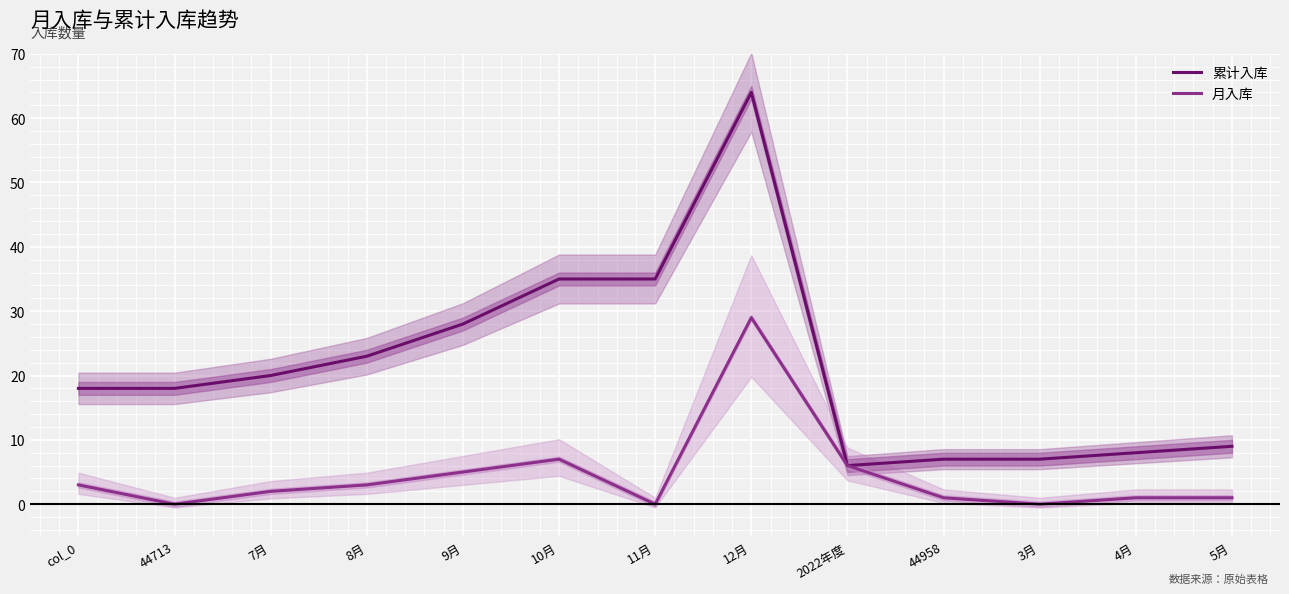

Reading left to right, what are all the values shown in this chart?

累计入库: col_0=18	44713=18	7月=20	8月=23	9月=28	10月=35	11月=35	12月=64	2022年度=6	44958=7	3月=7	4月=8	5月=9
月入库: col_0=3	44713=0	7月=2	8月=3	9月=5	10月=7	11月=0	12月=29	2022年度=6	44958=1	3月=0	4月=1	5月=1